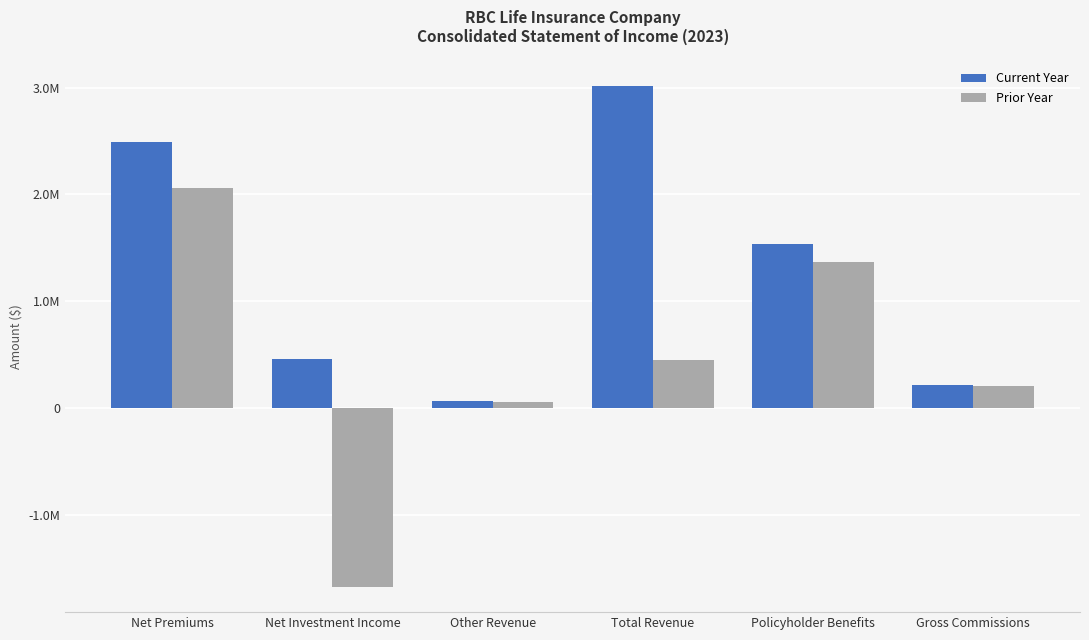

Reading right to left, what are all the values shown in this chart?

Current Year: 219555	1536420	3012692	66434	460090	2486168
Prior Year: 211120	1368444	448782	59333	-1672190	2061639